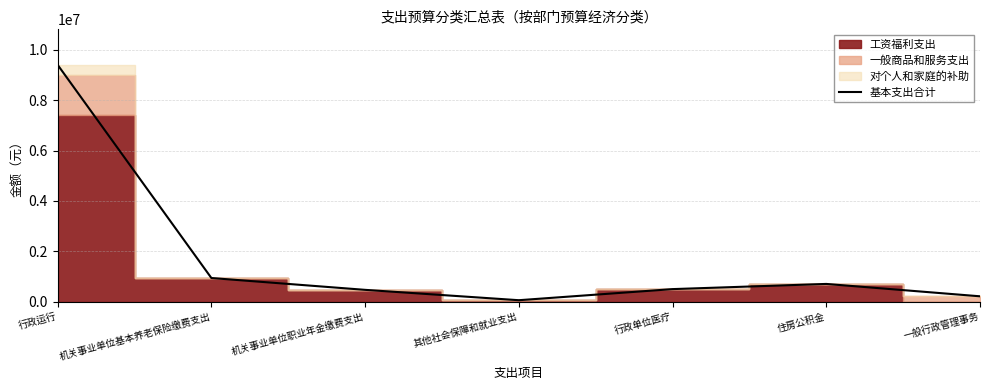

How many lines are shown in the chart?

1